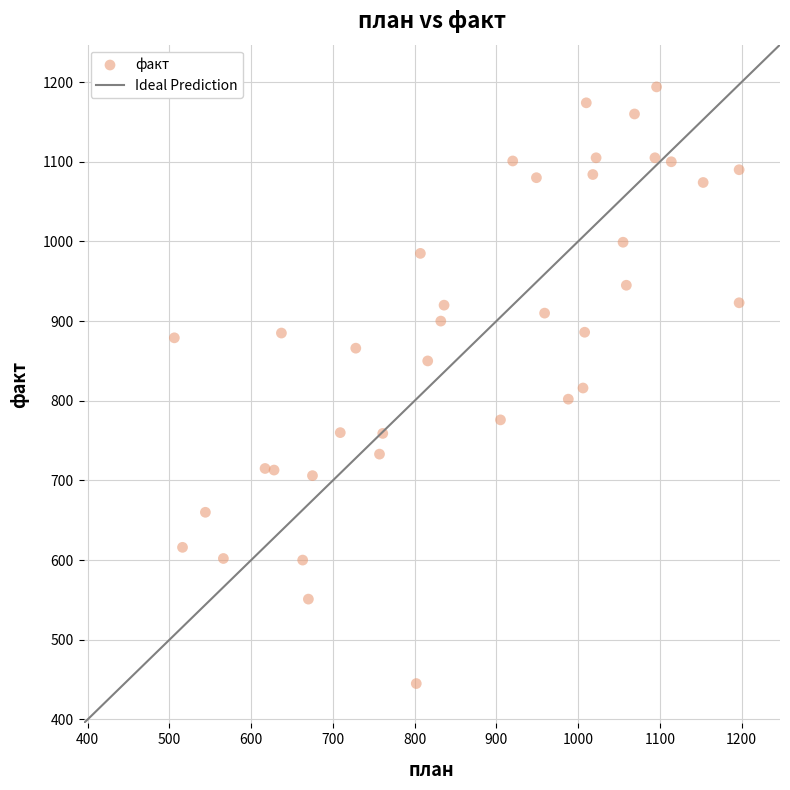

What is the range of X values (max minus min)?

691